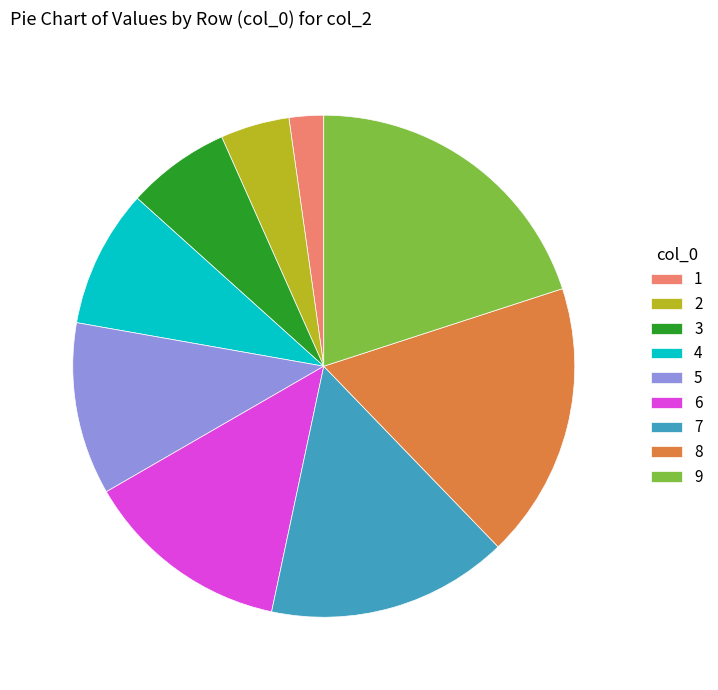

Is it true that 8 is 18% of the pie?

True